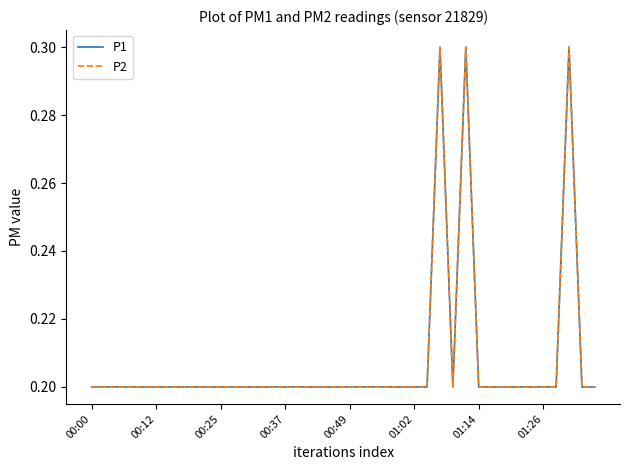

What is the difference between the maximum and minimum values in the P1 series?

0.1